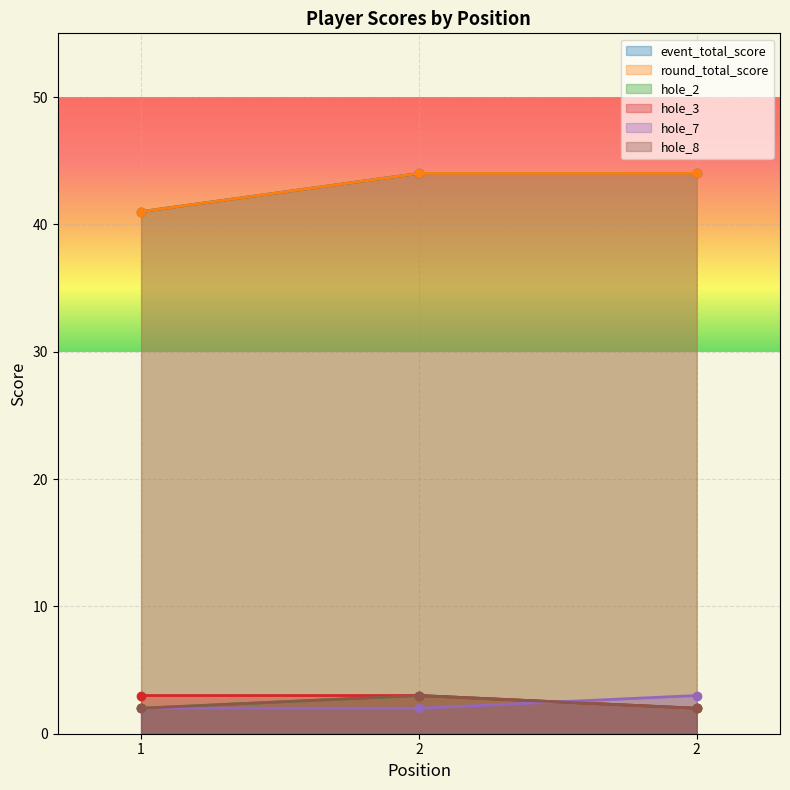

Reading left to right, list all the values displayed in this chart.

event_total_score: 41	44	44
round_total_score: 41	44	44
hole_2: 2	3	2
hole_3: 3	3	2
hole_7: 2	2	3
hole_8: 2	3	2